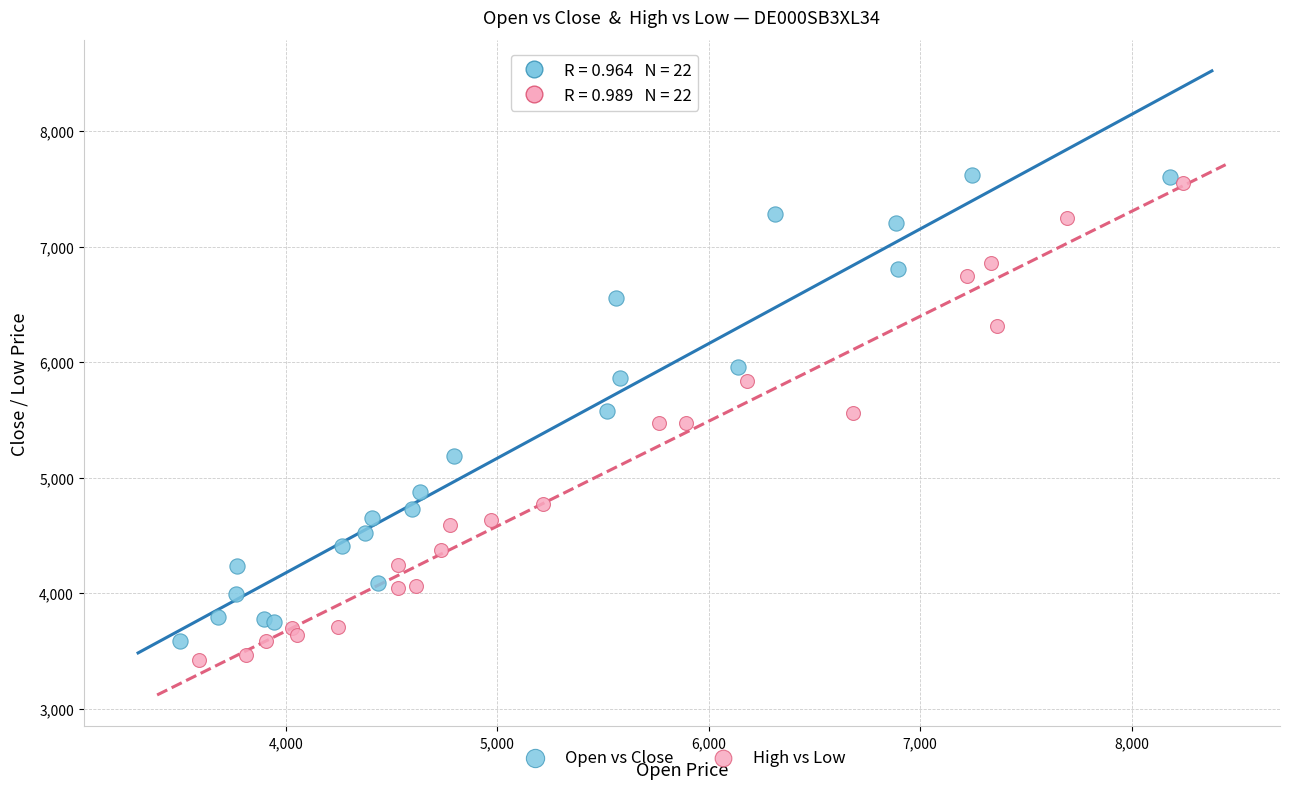

Which series has the widest spread of Y values?

High vs Low